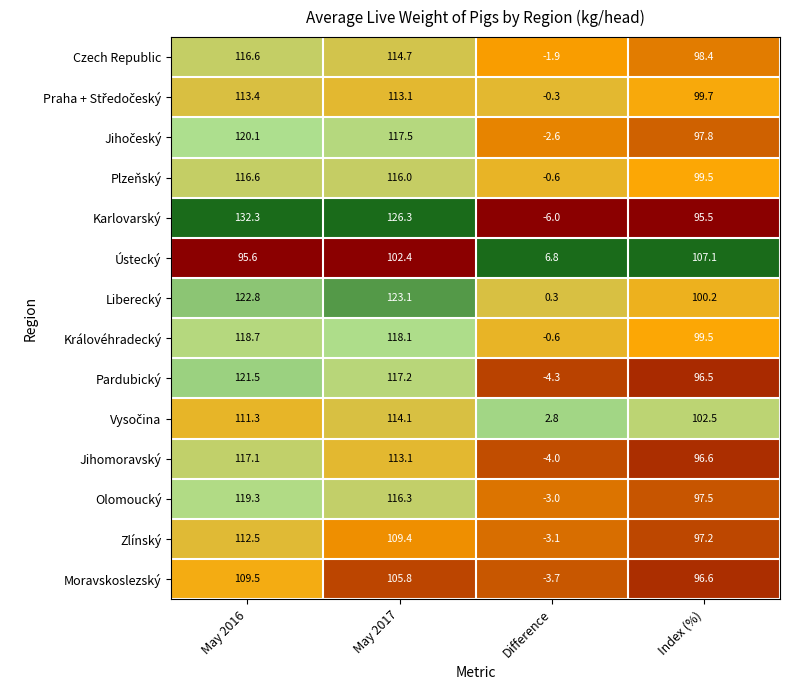

The value of Pardubický at Difference is -6.3. True or false?

False